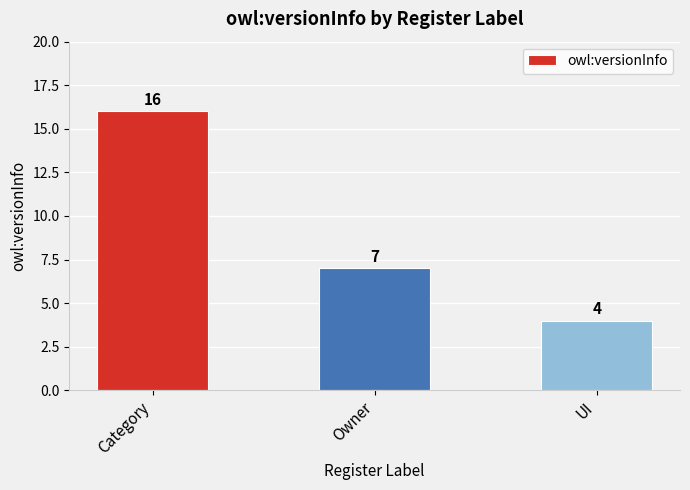

Where is the data nearest to the value 10?

Owner